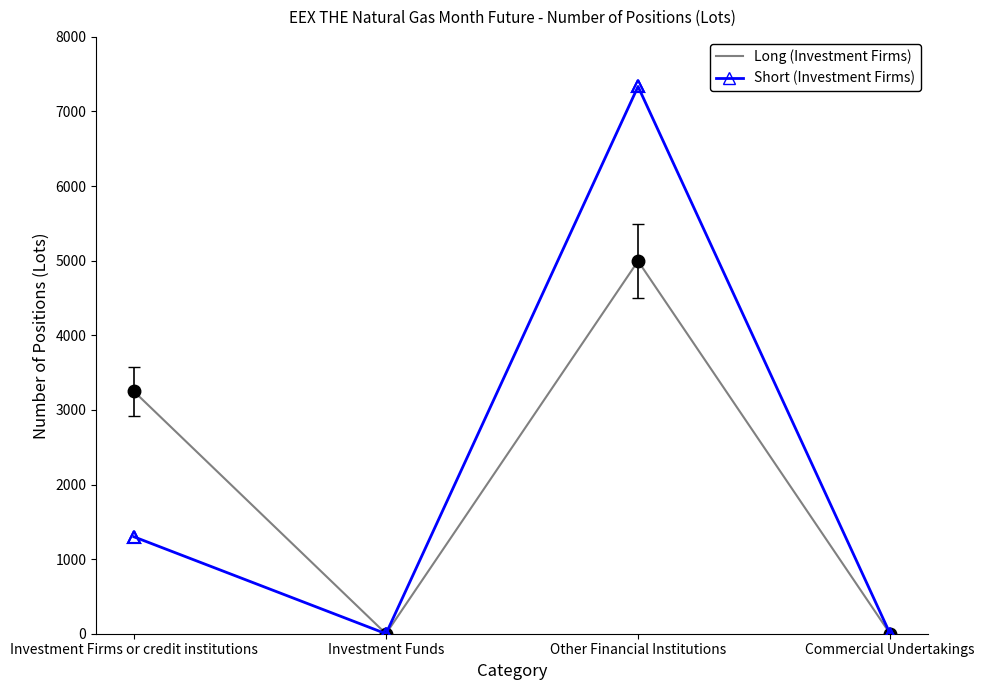

At which category is the sum across all series the highest?

Other Financial Institutions